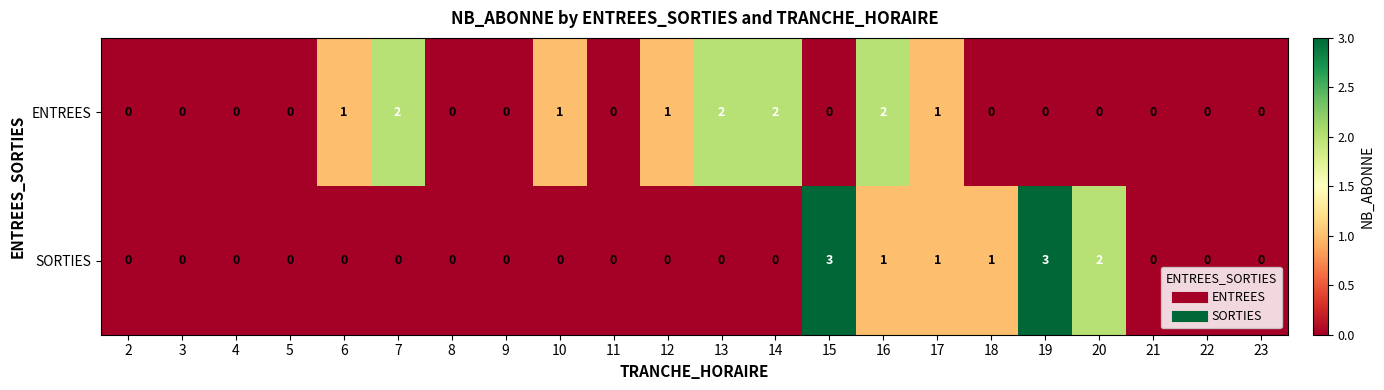

Which series has the largest total across all categories?

ENTREES